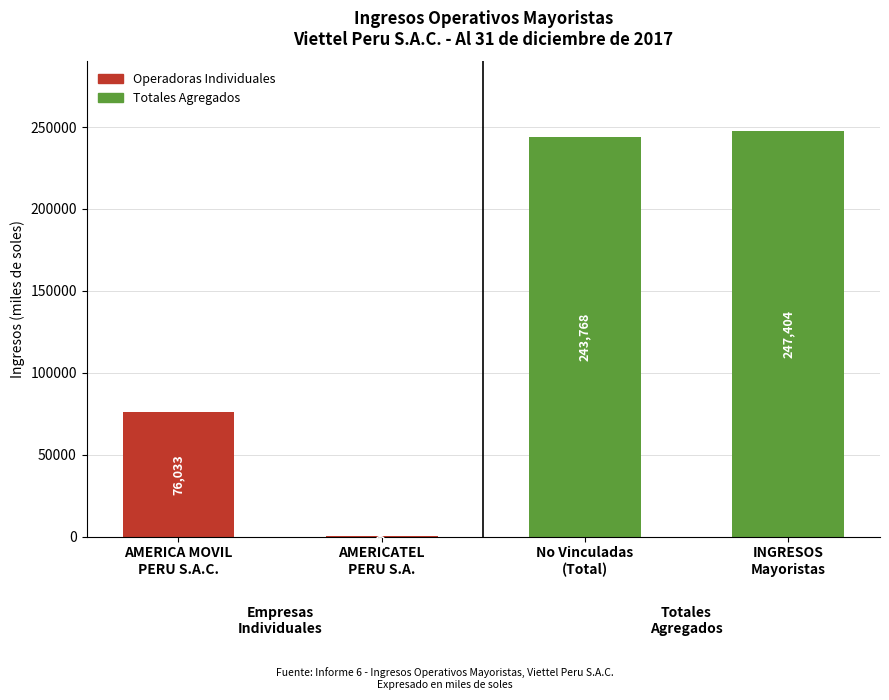

What is the greatest value displayed?

247404.0